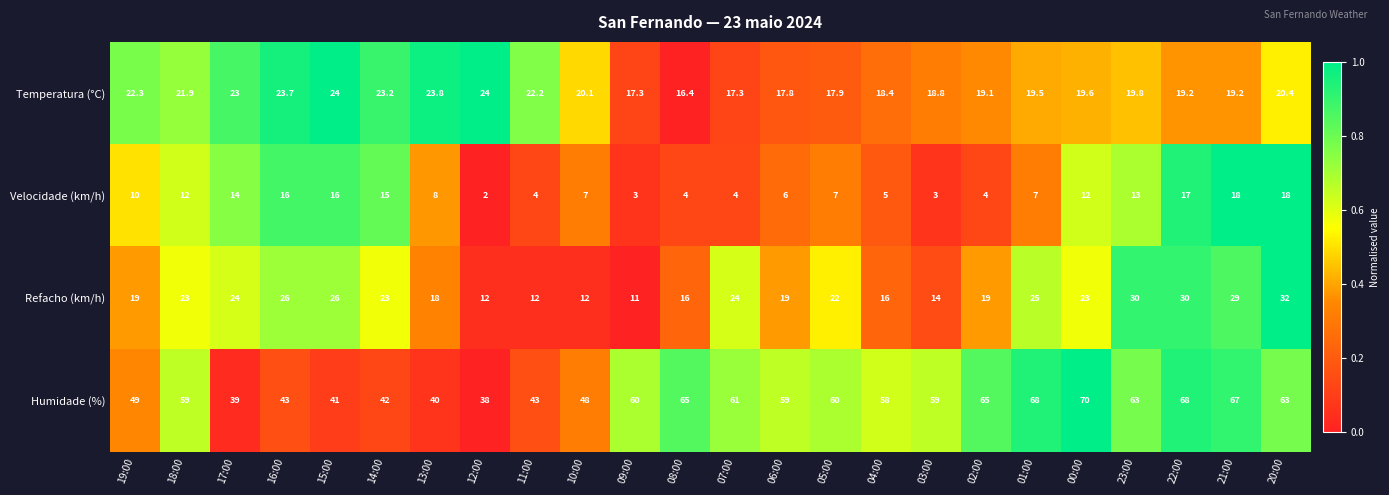

How many distinct data groups are displayed?

4